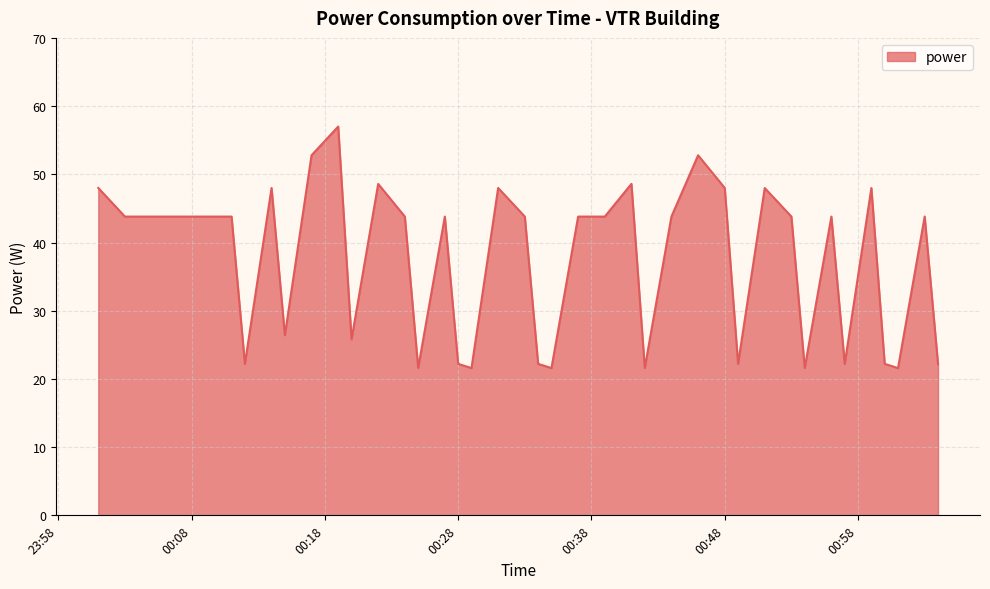

Does the chart display data point markers on the line(s)?

No